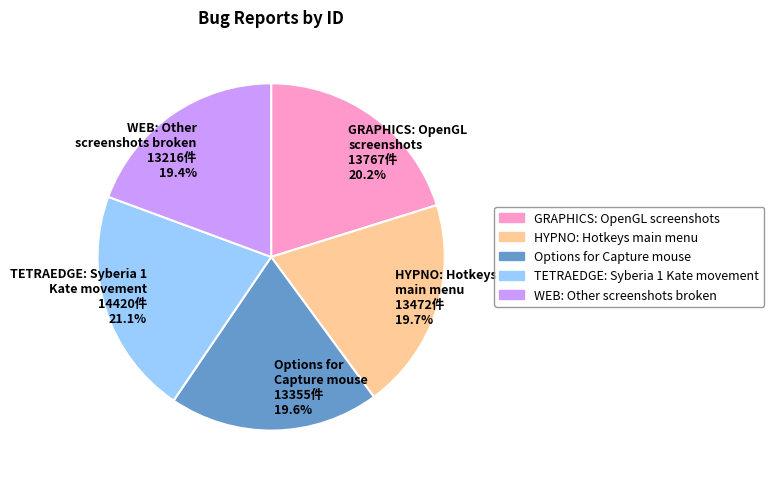

What is the total percentage of Options for Capture mouse 13355件 19.6% and GRAPHICS: OpenGL screenshots 13767件 20.2%?

39.8%